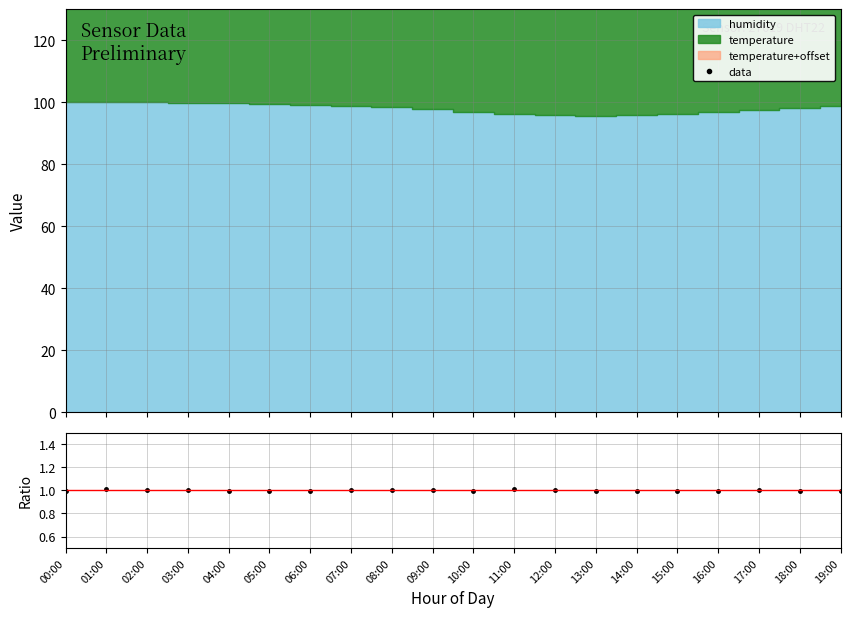

At which category is the sum across all series the highest?

12:00